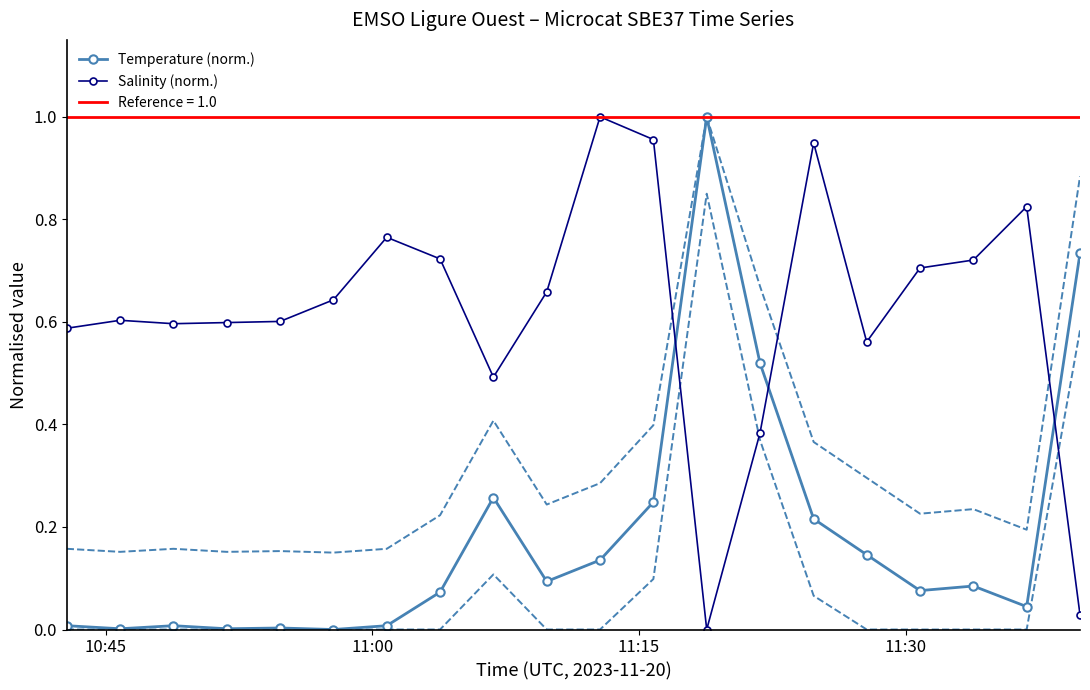

True or false: Temperature (norm.) and Salinity (norm.) cross at least once.

True